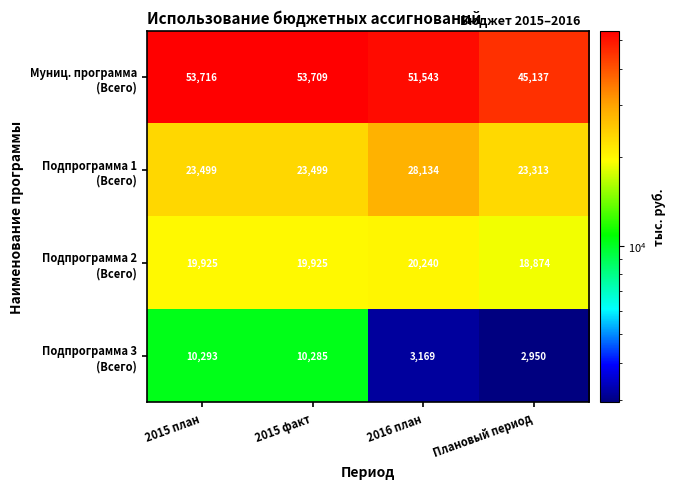

What is the spread (max minus min) of values at Плановый период?

42187